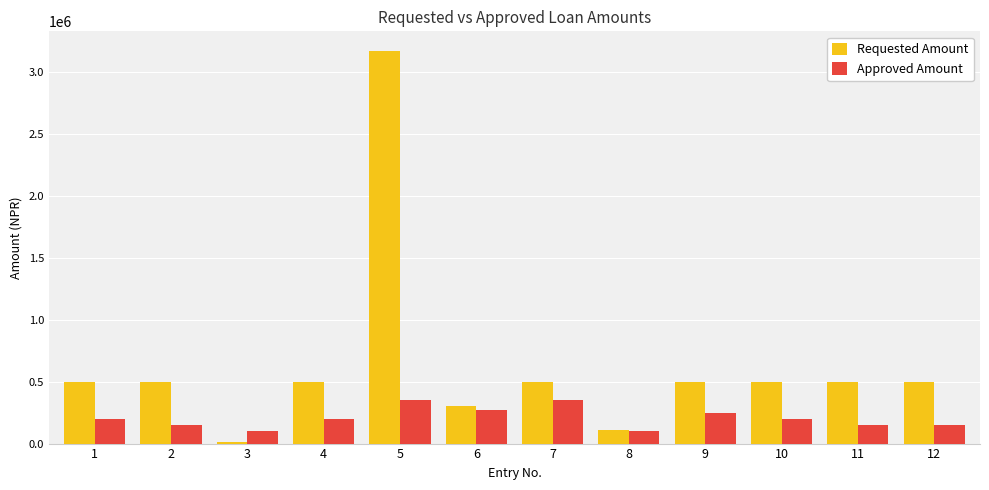

At which category does the chart reach its minimum across all series?

3